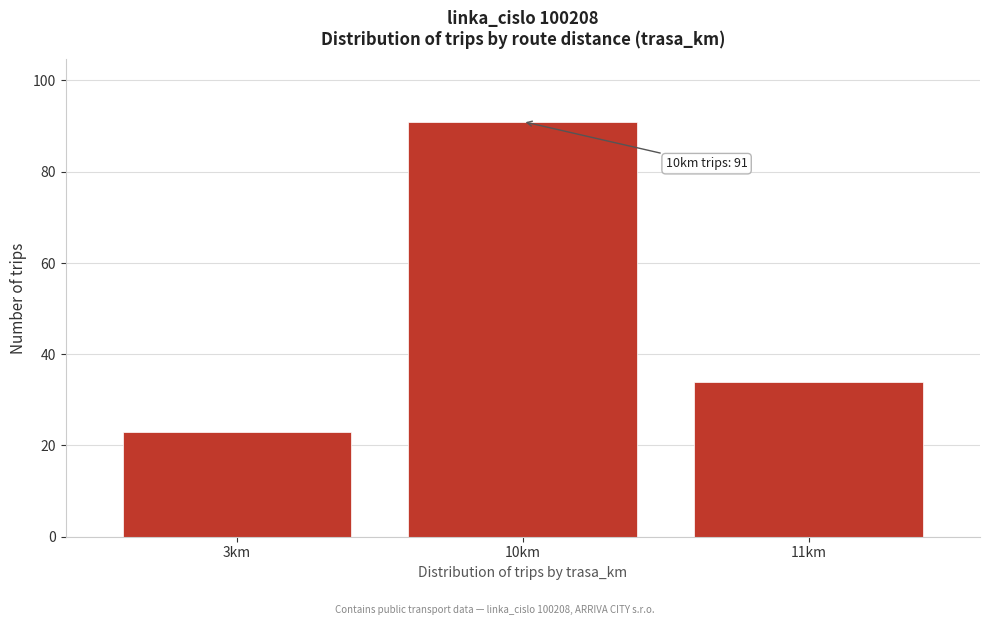

Reading left to right, list all the values displayed in this chart.

23	91	34